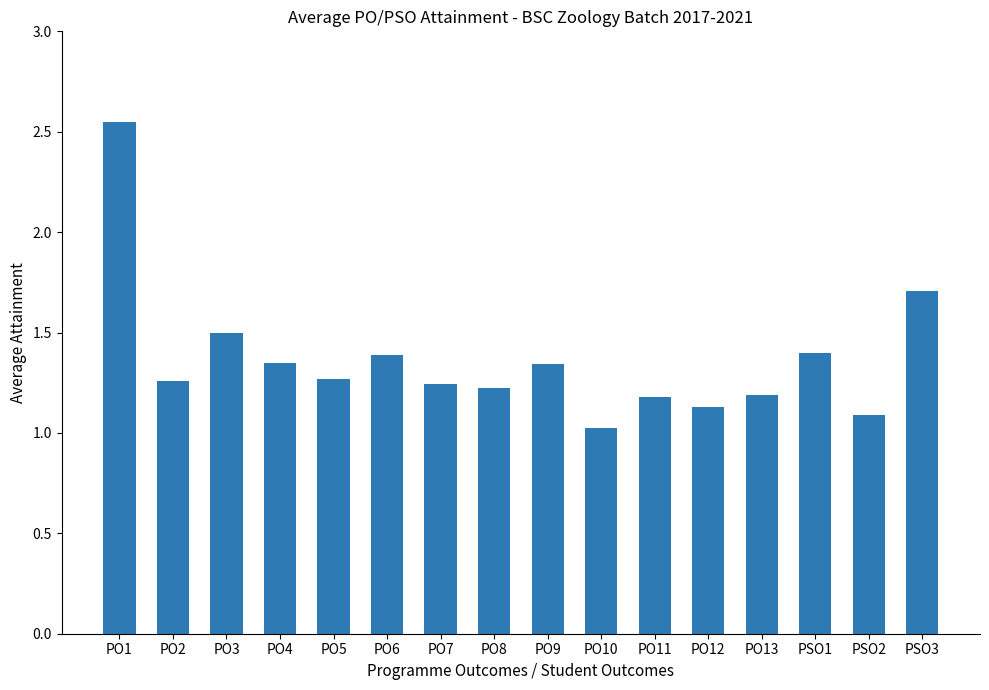

What is the sum of all values?

21.8